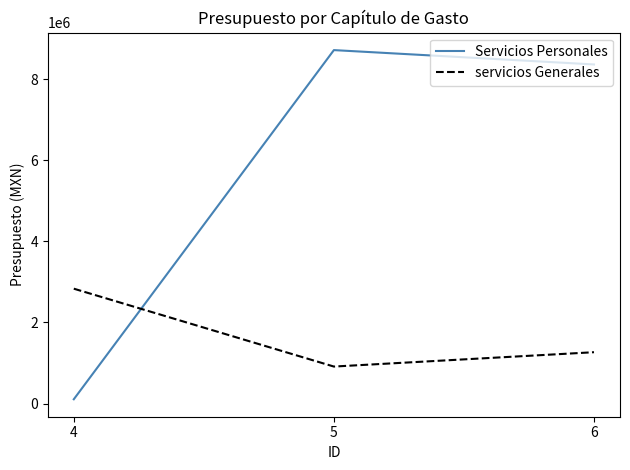

Which series has the largest range (max minus min)?

Servicios Personales